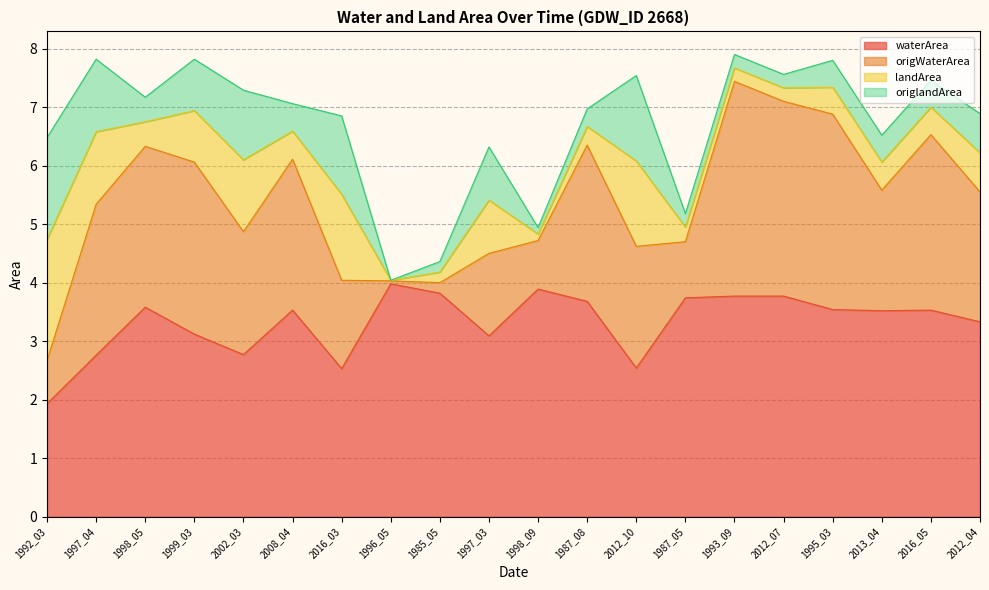

True or false: origWaterArea and waterArea cross at least once.

False